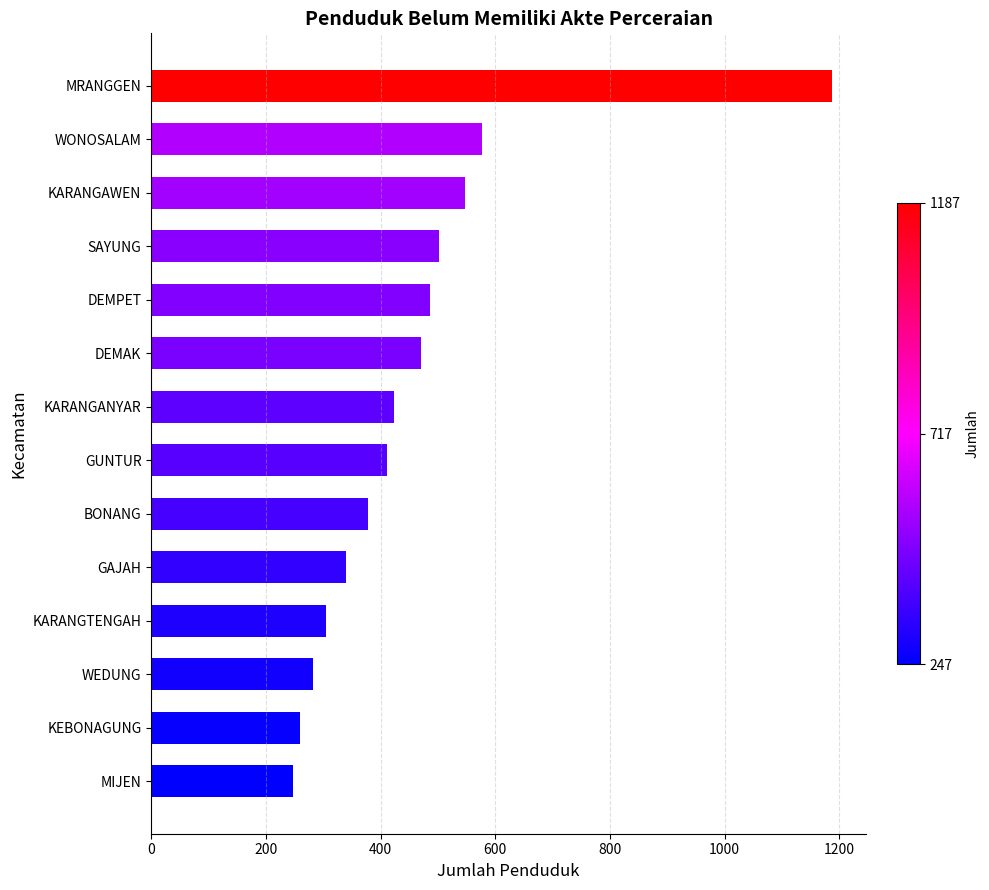

Reading bottom to top, what are all the values shown in this chart?

247	259	282	305	339	378	412	423	471	487	502	548	576	1187